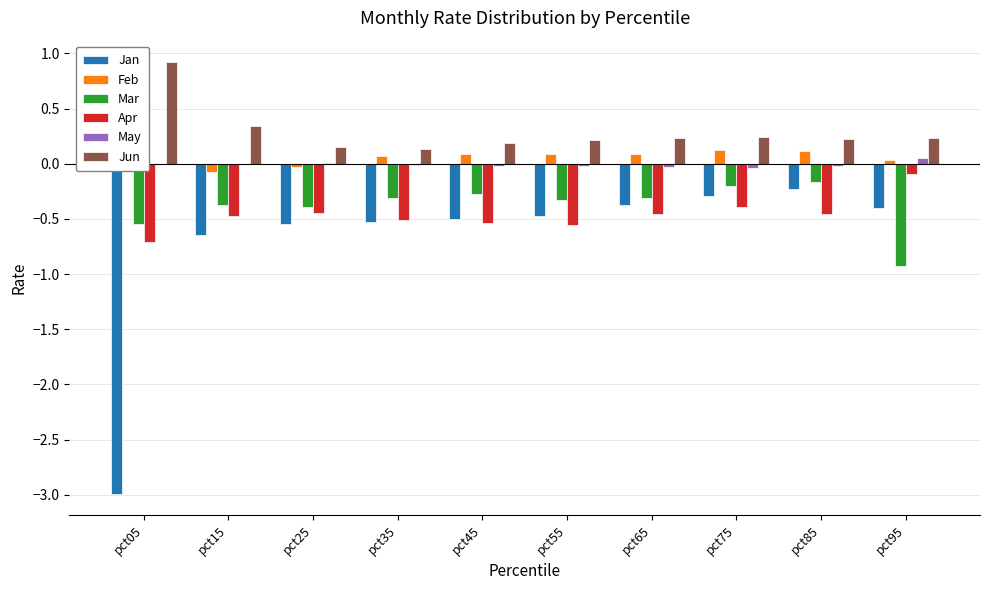

What are all the series names shown in the legend?

Jan, Feb, Mar, Apr, May, Jun